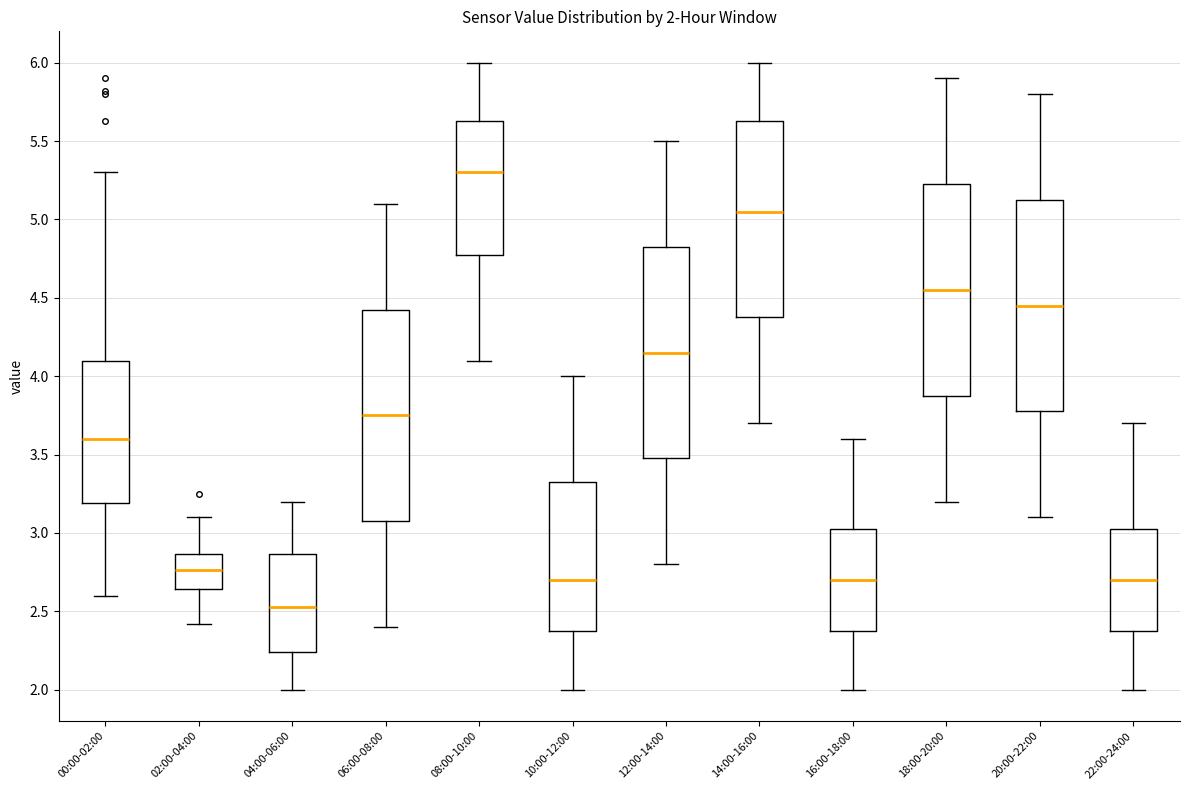

Which box's median line is the highest?

08:00-10:00